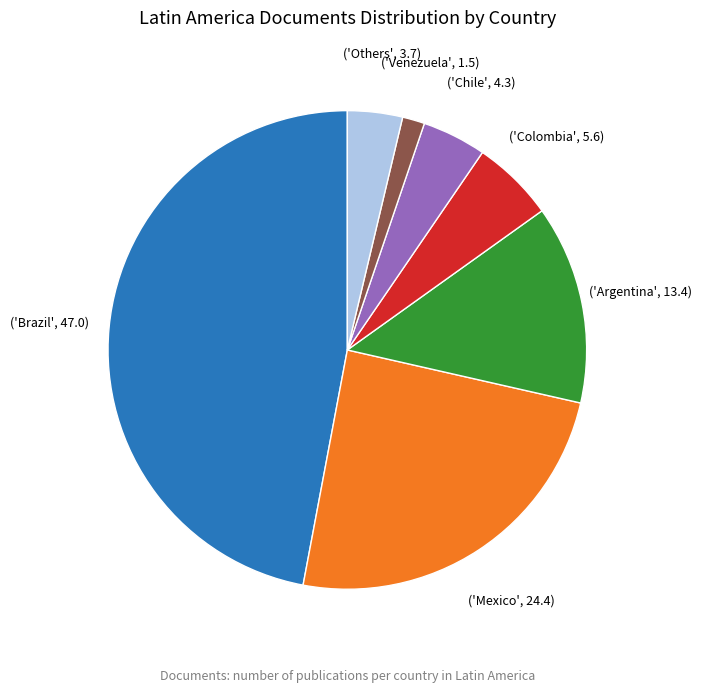

Is there a majority slice in this chart?

No